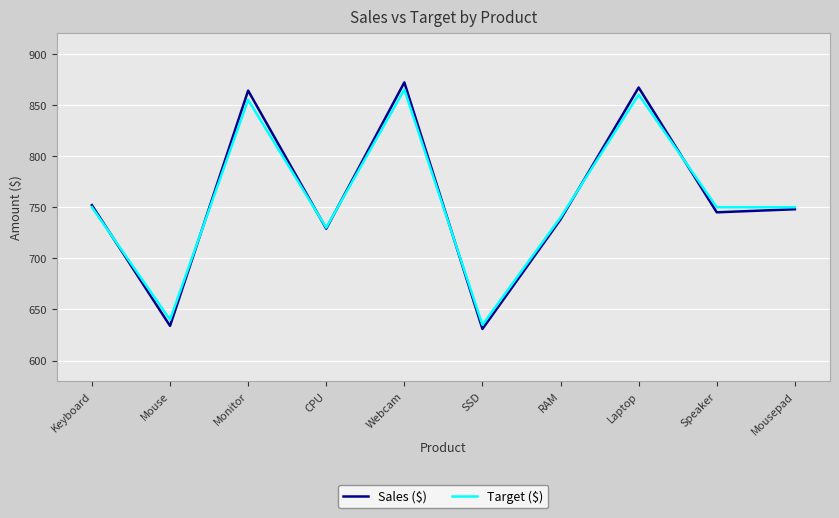

Which series has the largest range (max minus min)?

Sales ($)